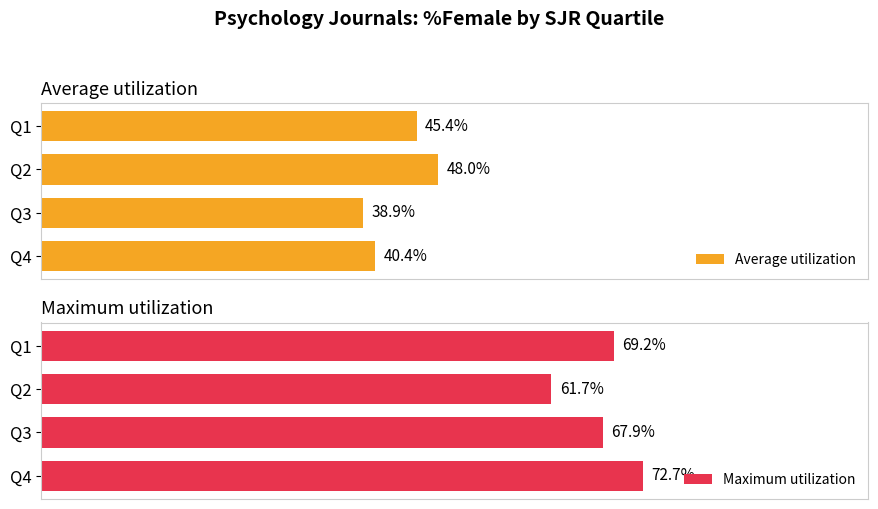

What is the average value of the Average utilization series?

43.1